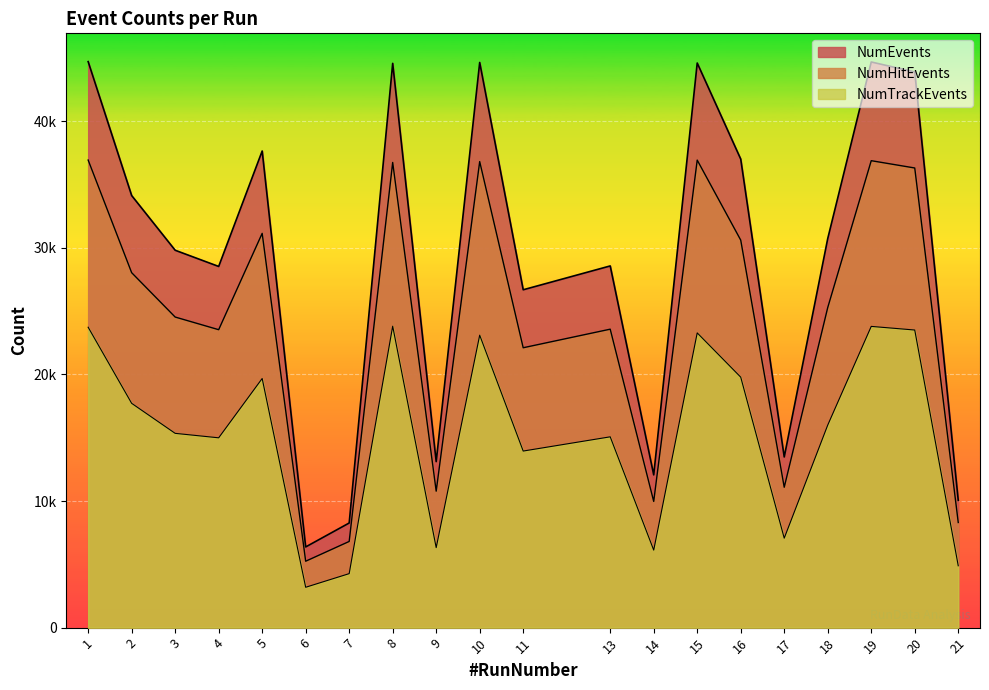

Where is the first local minimum for NumEvents?

4